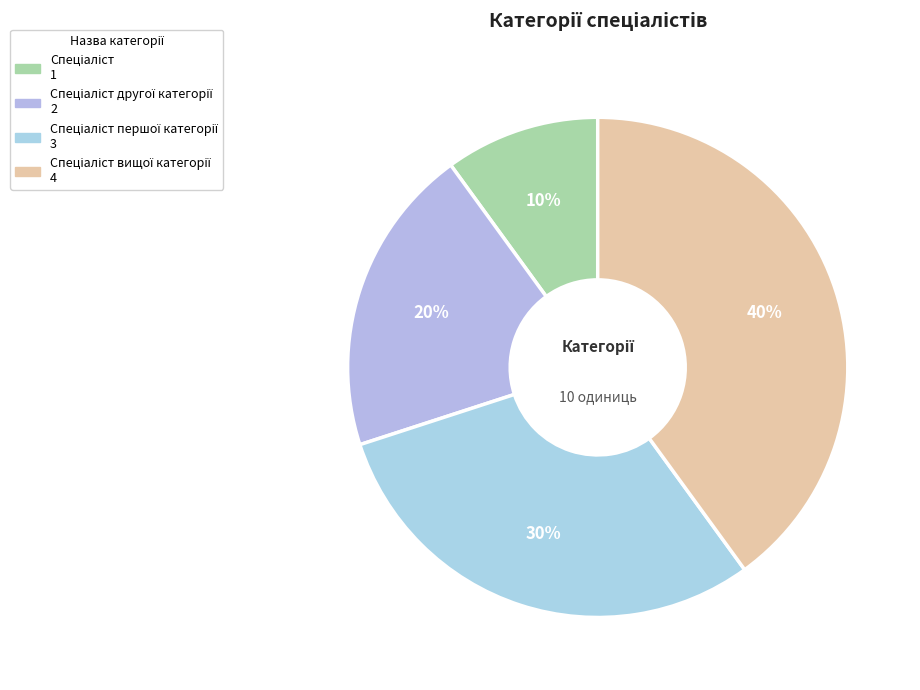

Count the number of slices in the pie.

4